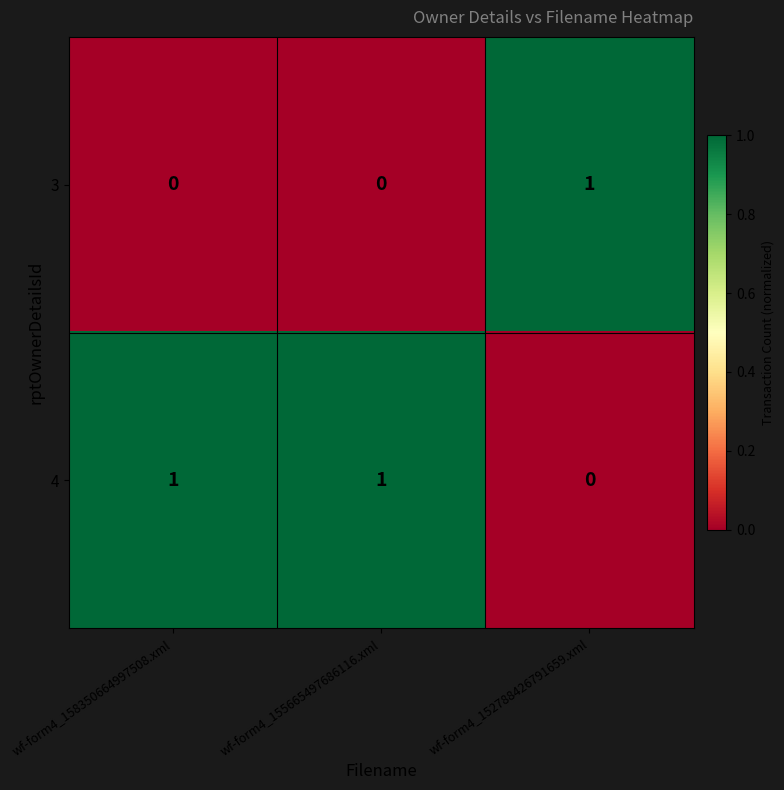

At wf-form4_152788426791659.xml, list the series in order from smallest to largest.

4, 3